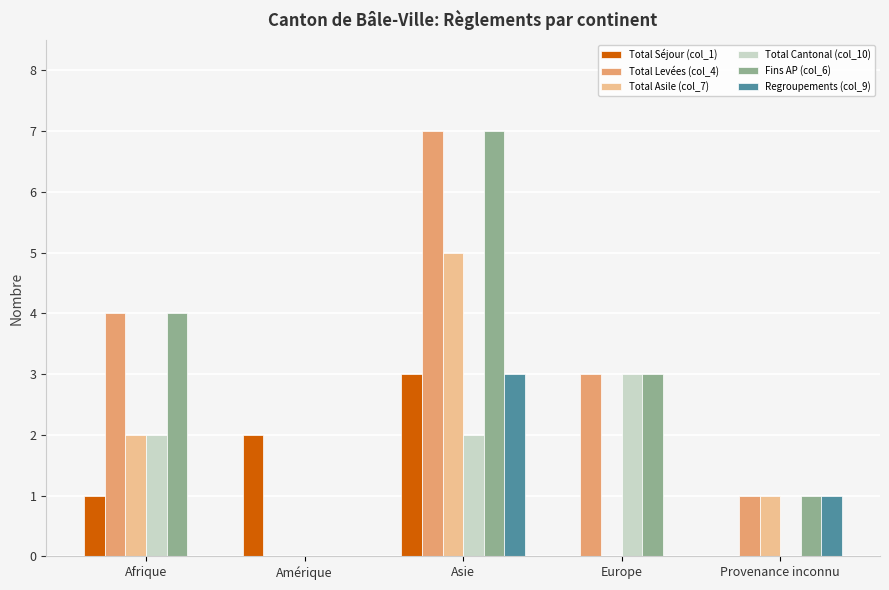

What value does the Total Levées (col_4) series have at Asie?

7